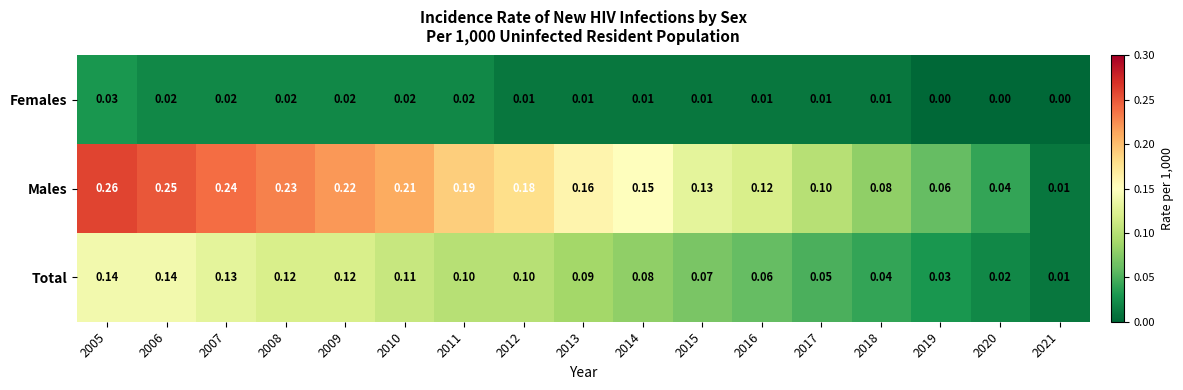

Between 2016 and 2019, which series saw the biggest shift?

Males